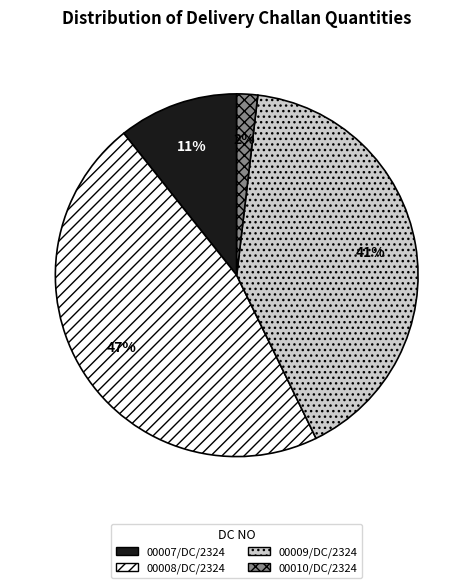

What is the largest slice in the pie chart?

00008/DC/2324